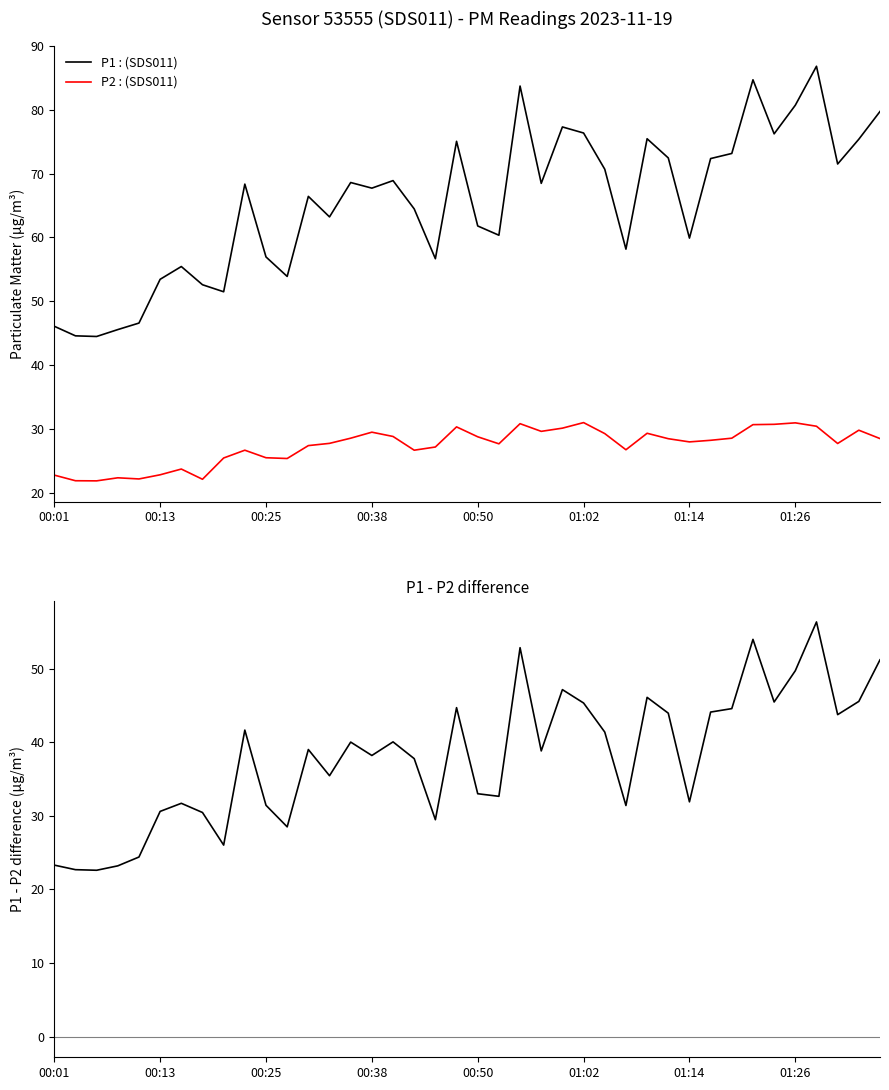

What is the difference between the highest and lowest values at 00:01?

23.3